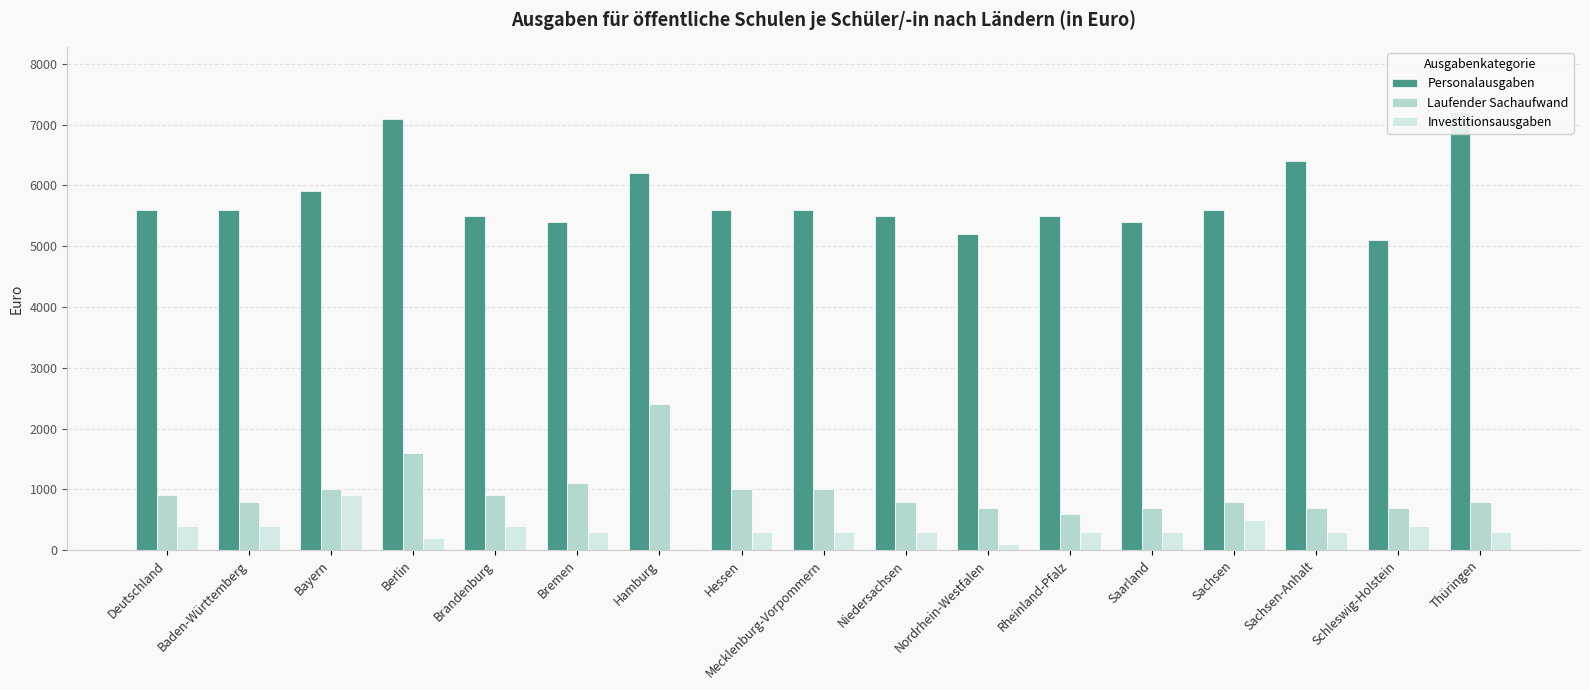

What is the difference between the maximum and minimum values in the Investitionsausgaben series?

900